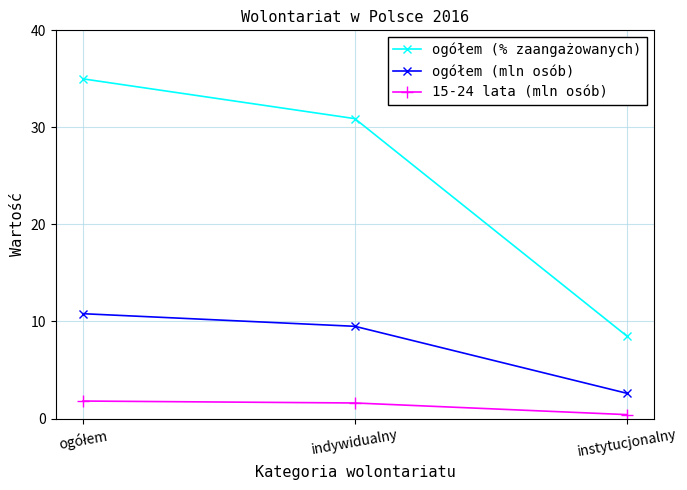

What position from the left is indywidualny?

2